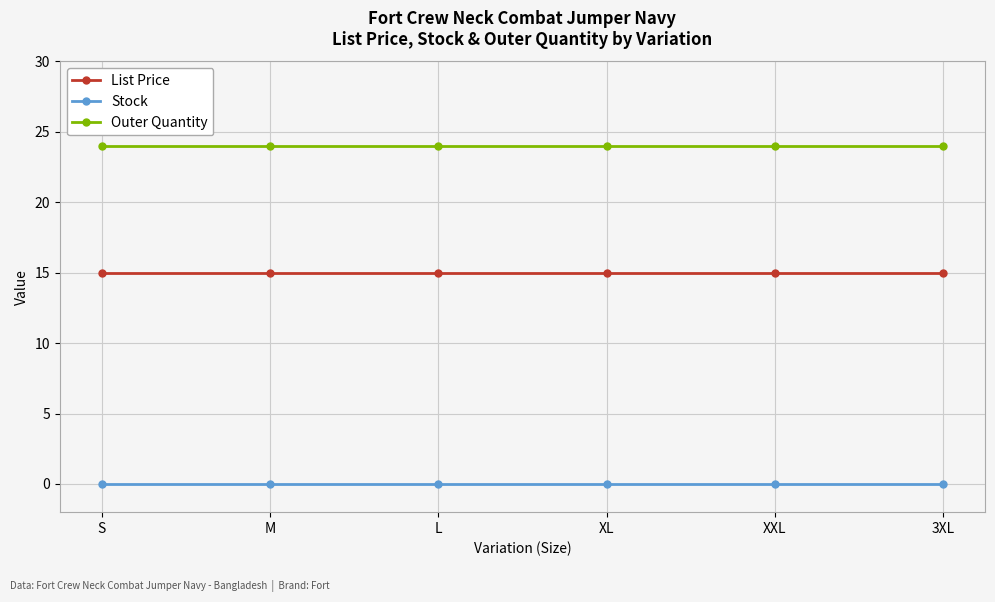

True or false: List Price and Stock cross at least once.

False